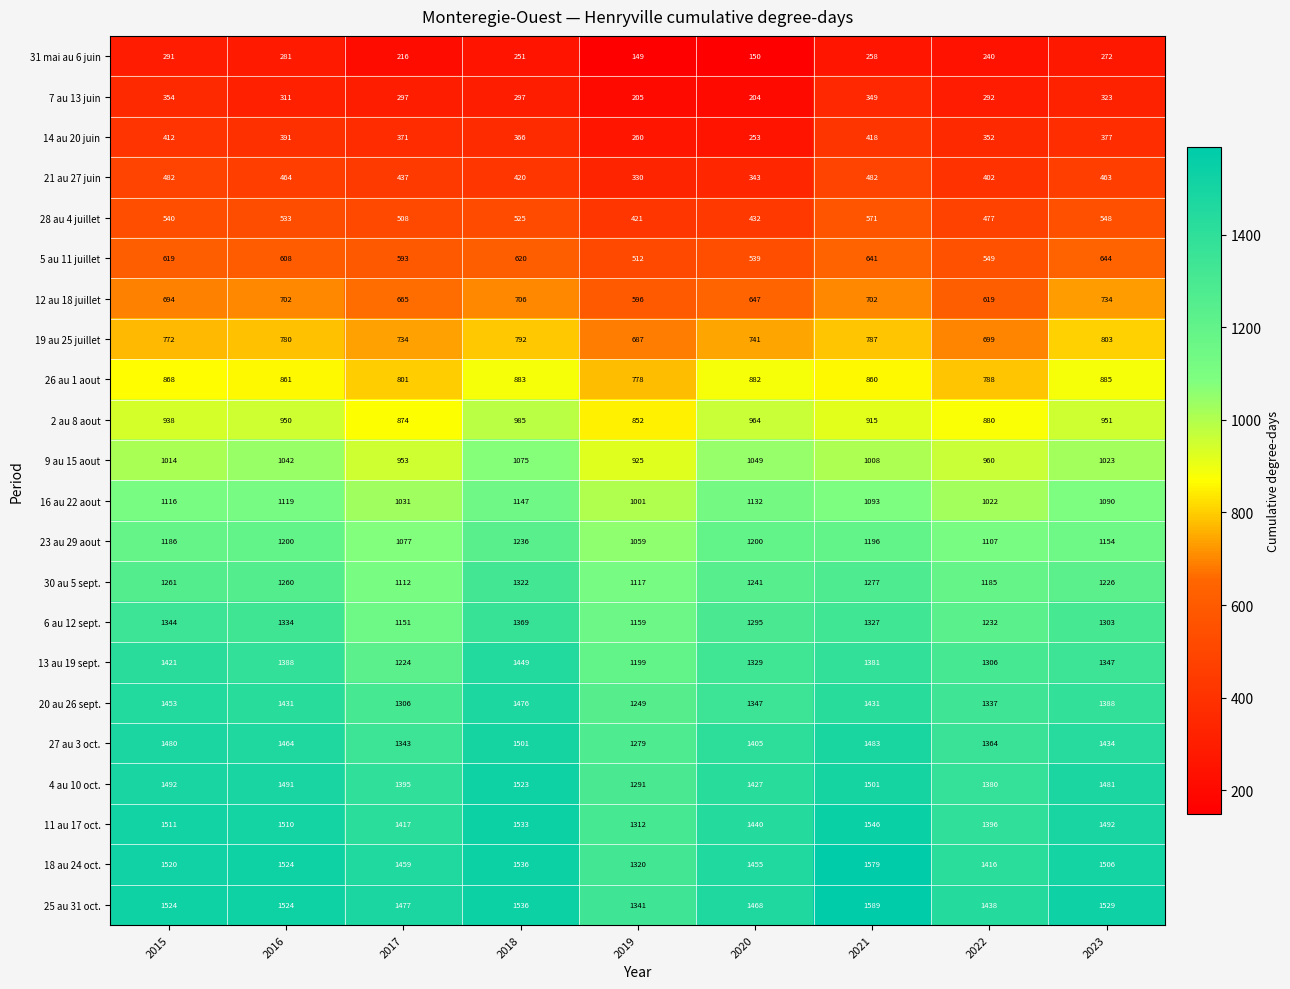

Which series has the largest total across all categories?

25 au 31 oct.